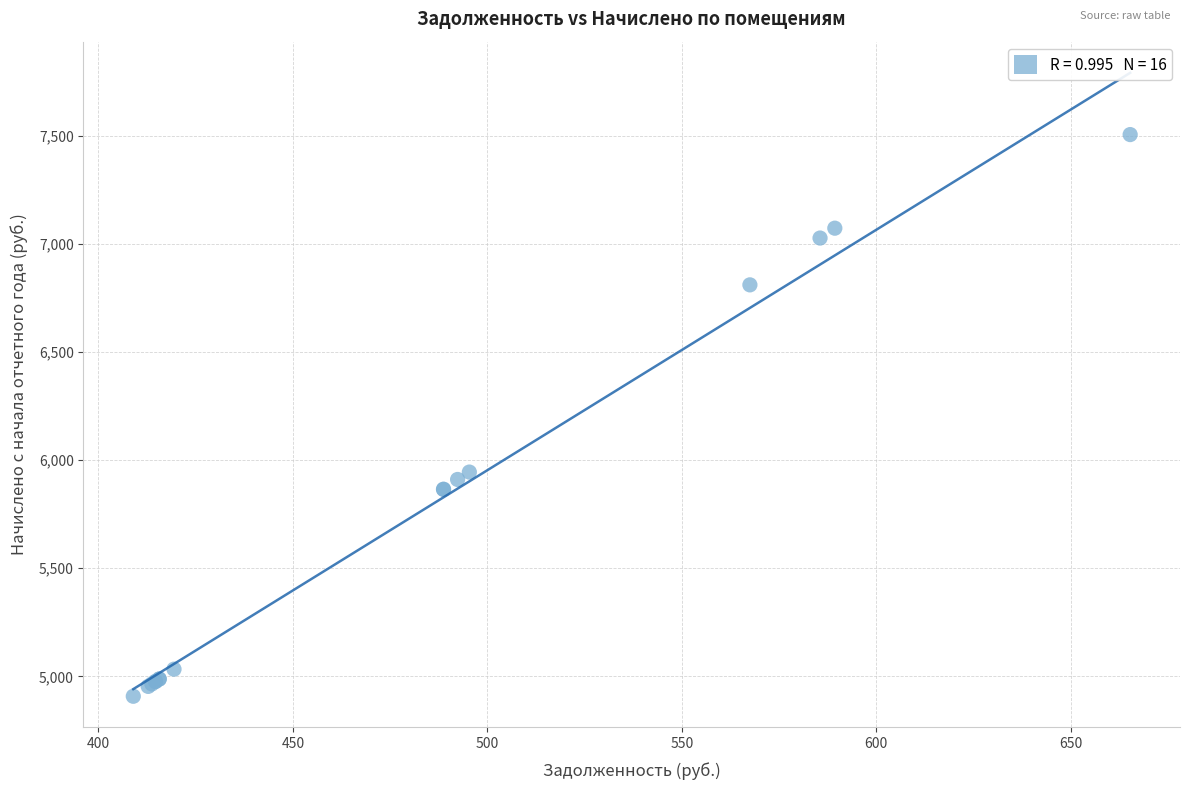

What Y value in the scatter plot is closest to 6206?

5944.6